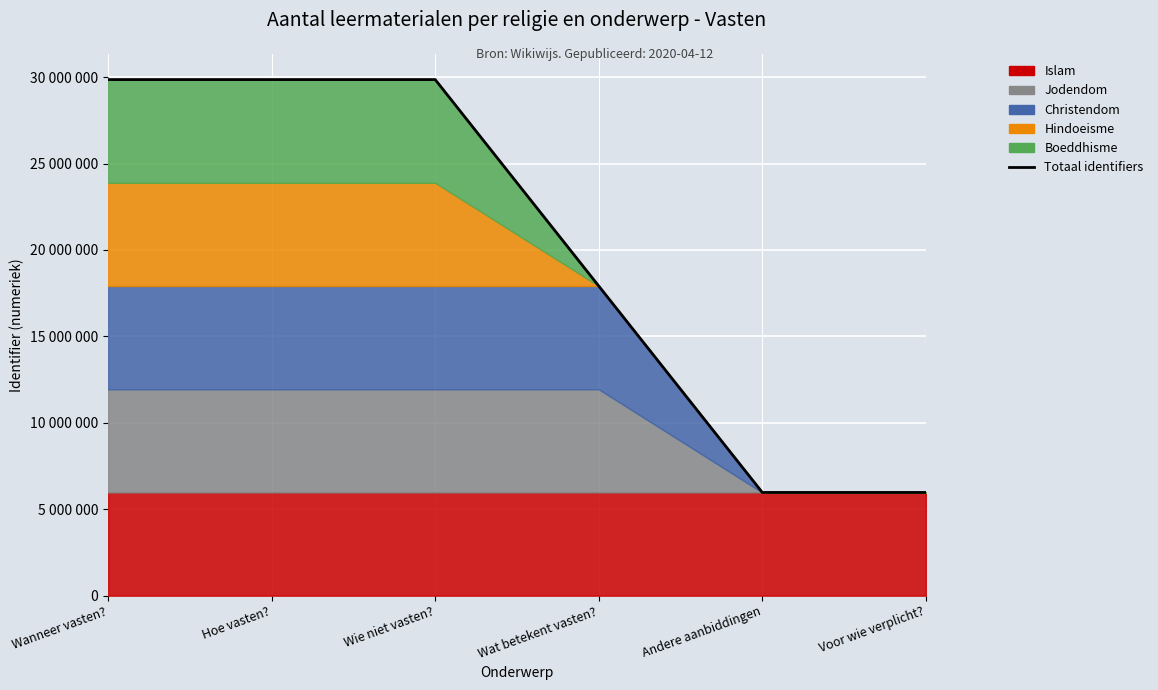

At which label is the value closest to 17914533?

Wat betekent vasten?